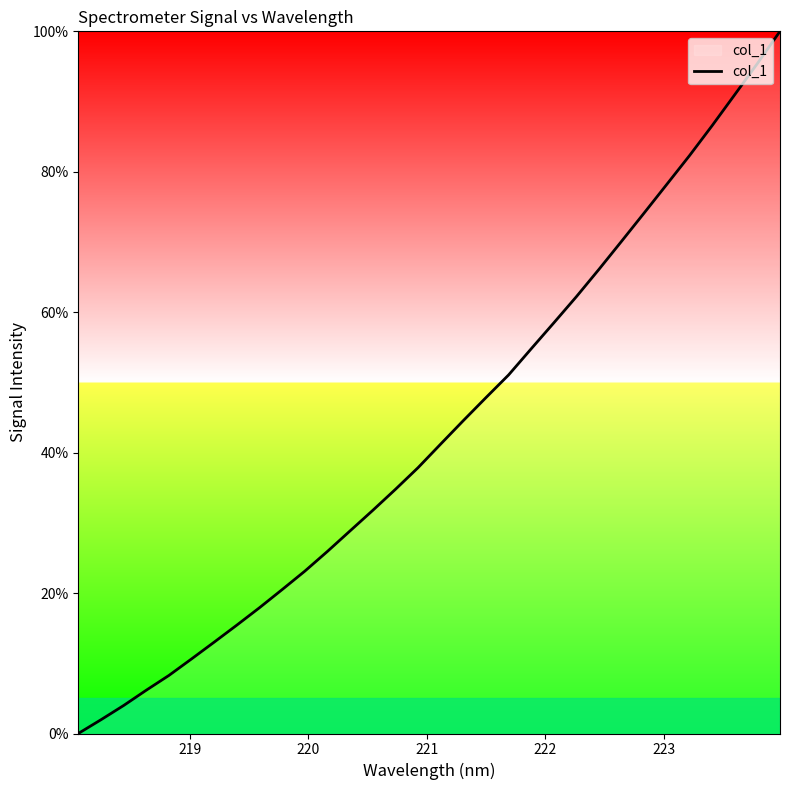

What is the greatest value displayed?

100.0